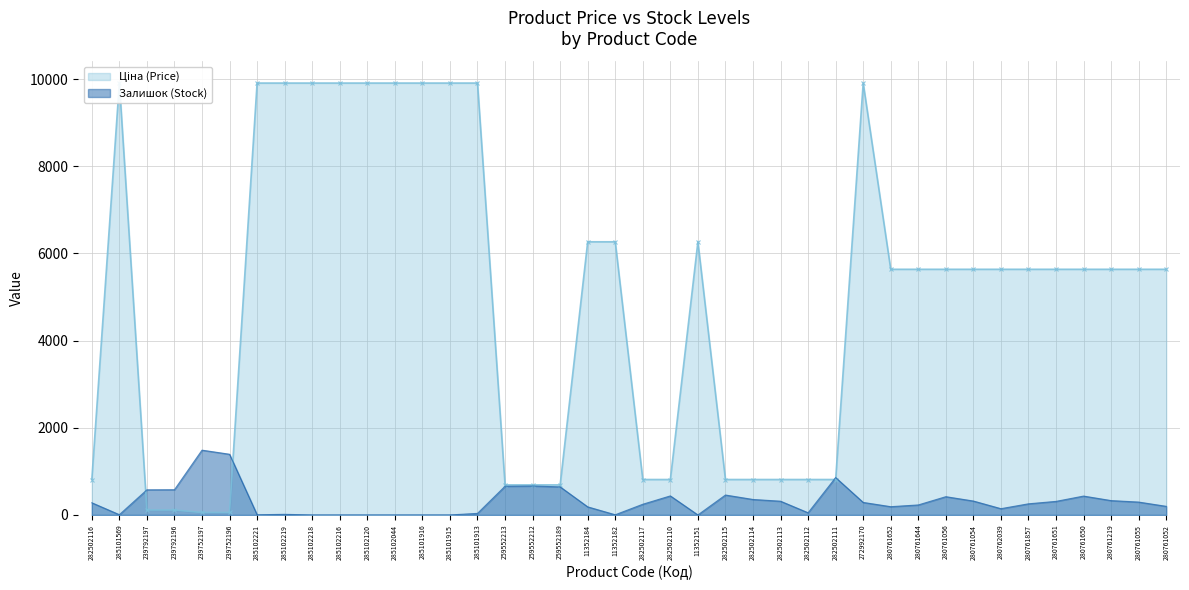

True or false: Ціна (Price) has more than 1 points higher than both neighbors.

True